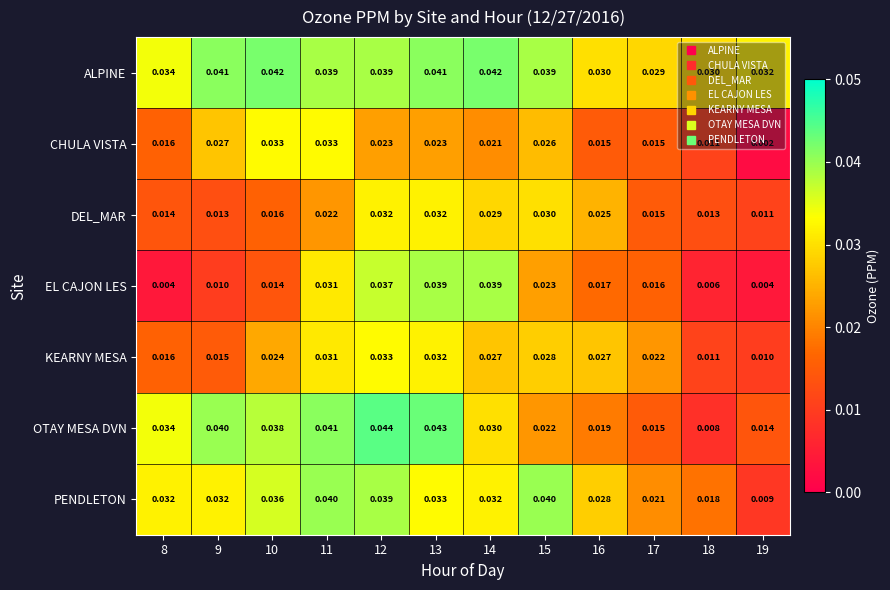

Which series has the largest total across all categories?

ALPINE